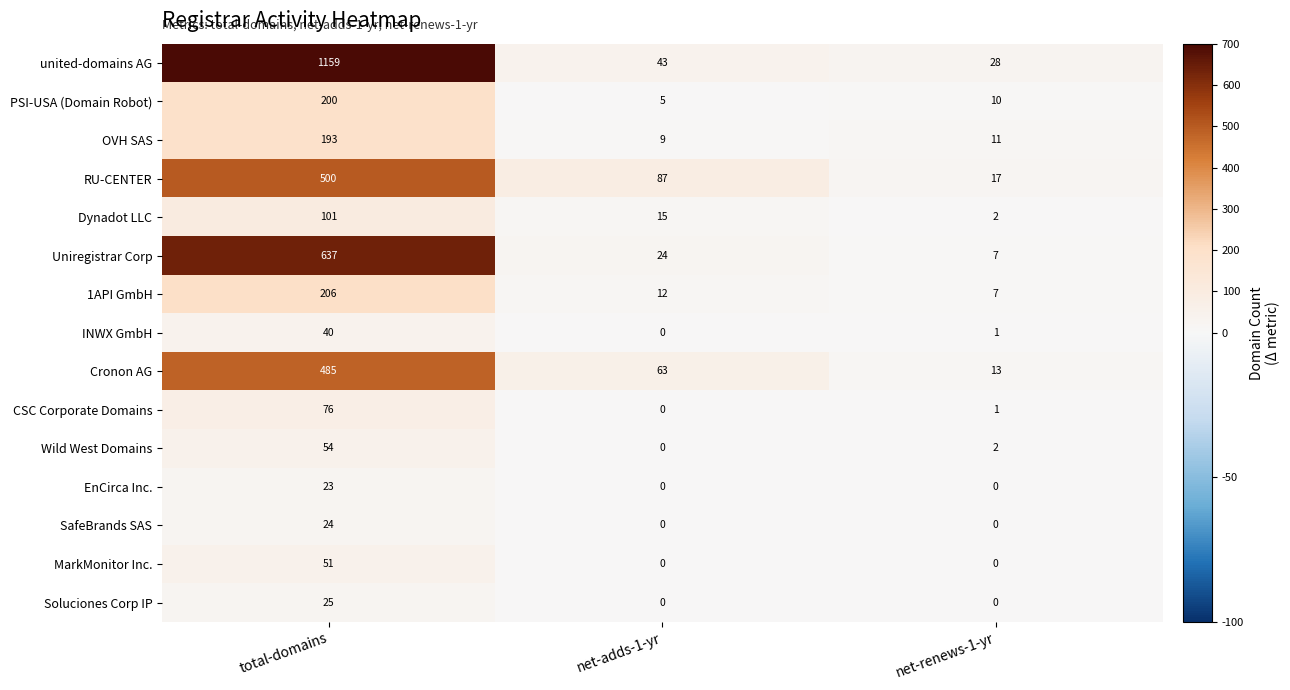

What is the maximum value for Cronon AG?

485